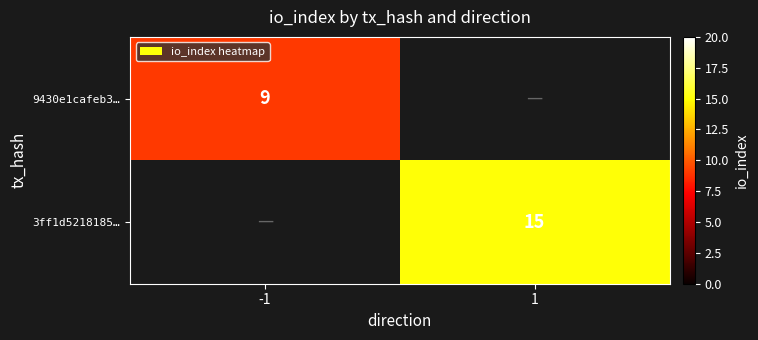

Is it true that 9430e1cafeb3… equals 3.5 at -1?

False